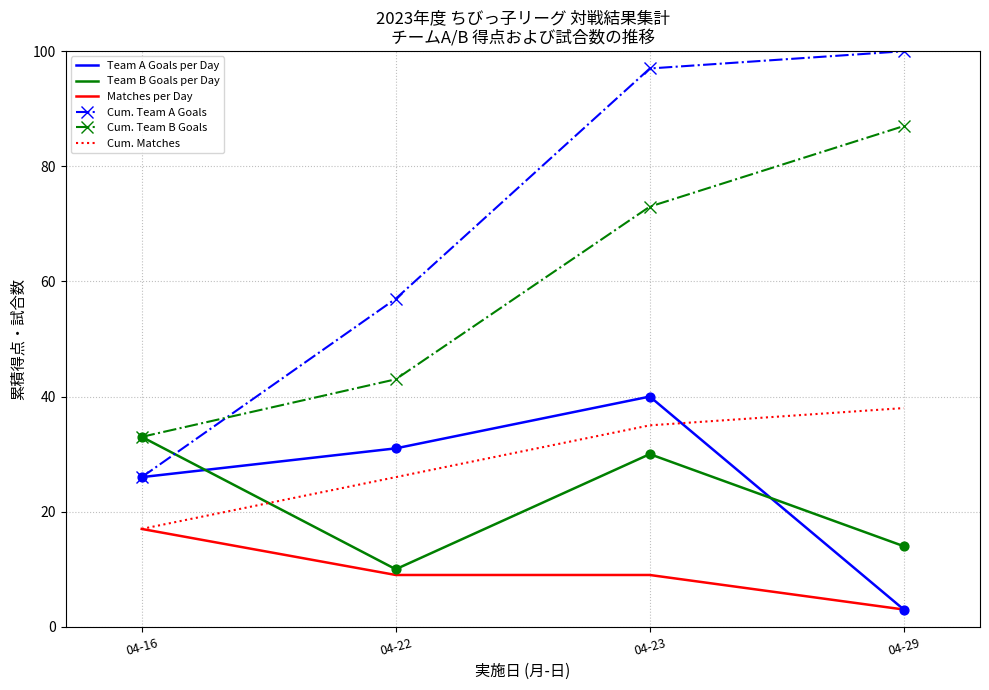

Between 04-22 and 04-23, which series saw the biggest shift?

Cum. Team A Goals